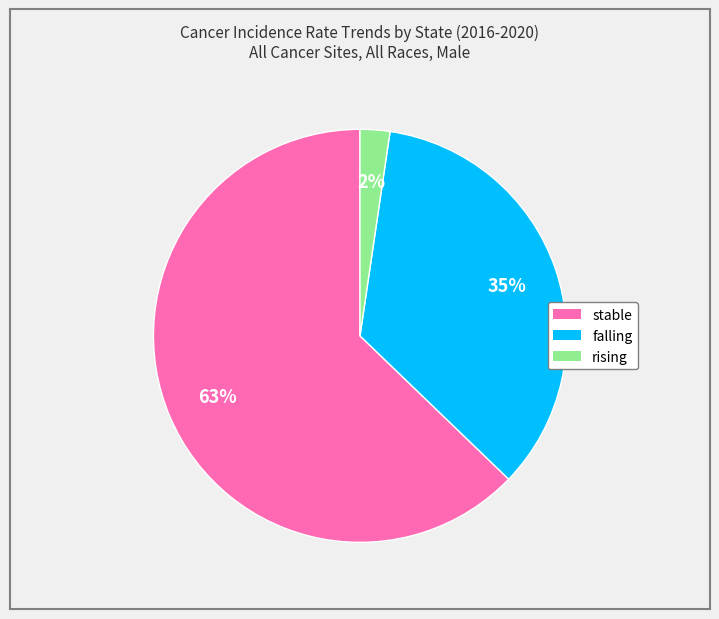

Which slice is the smallest?

rising